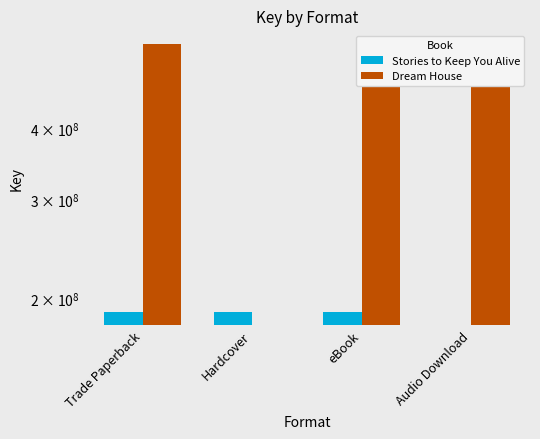

What is the average value of the Stories to Keep You Alive series?

141791632